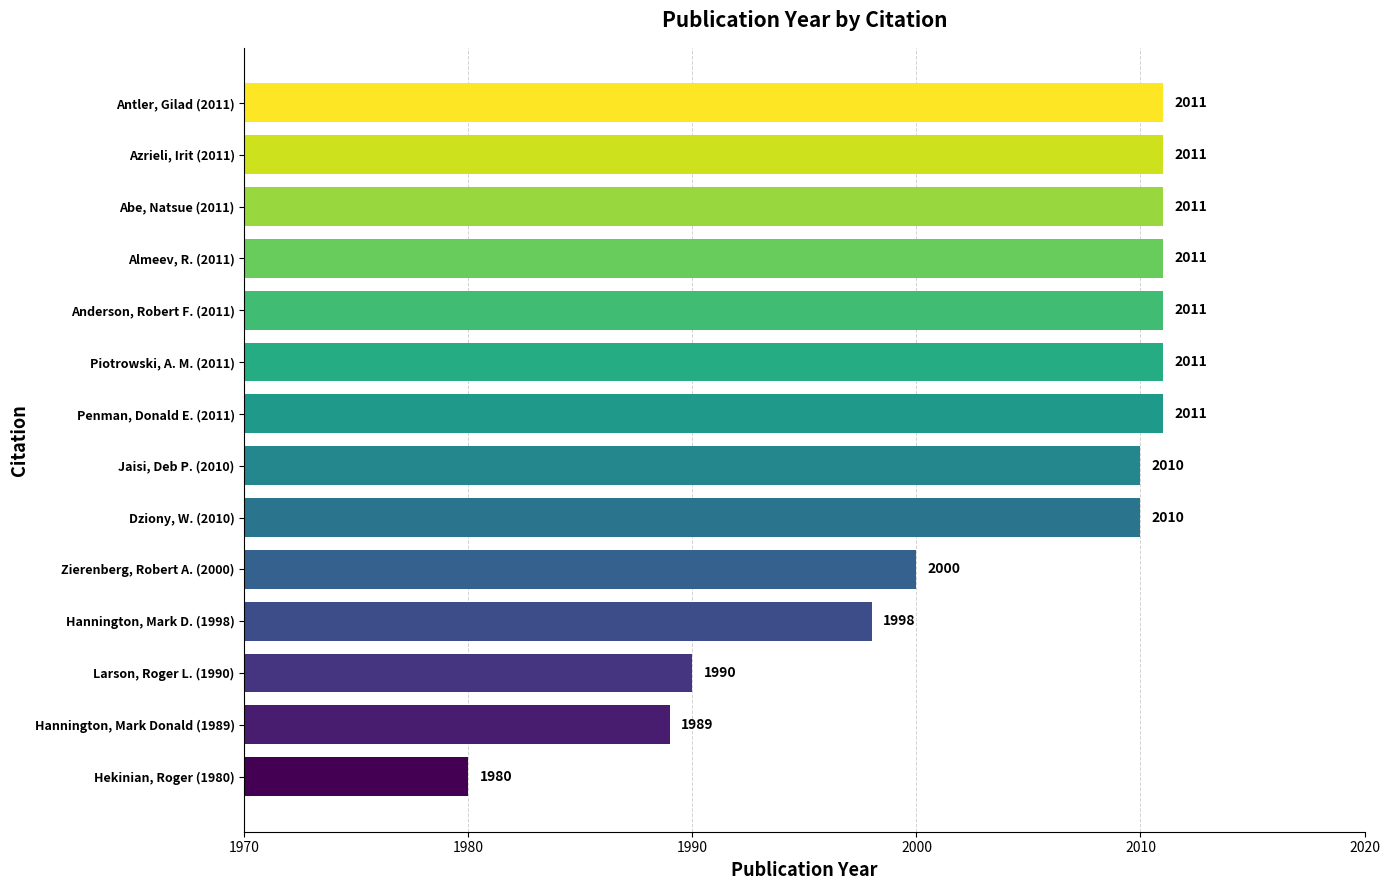

Is it true that the value at Jaisi, Deb P. (2010) is 437?

False